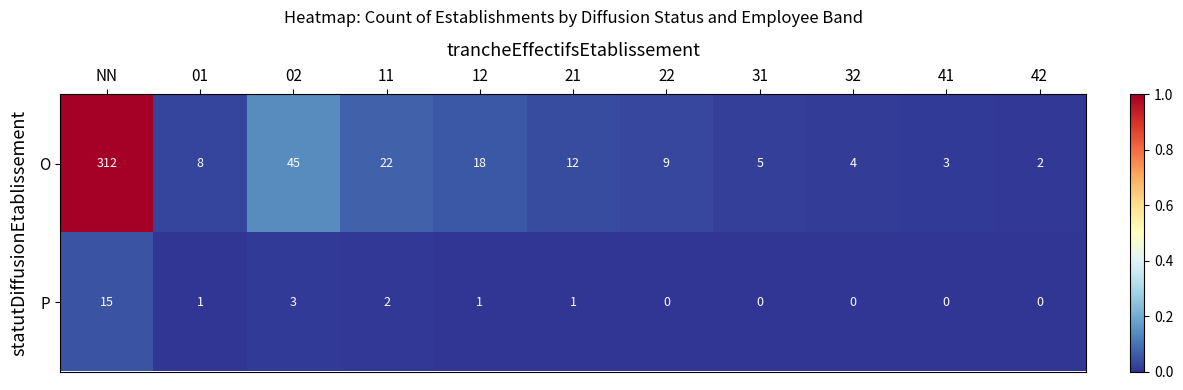

At which label does O first exceed 9?

NN